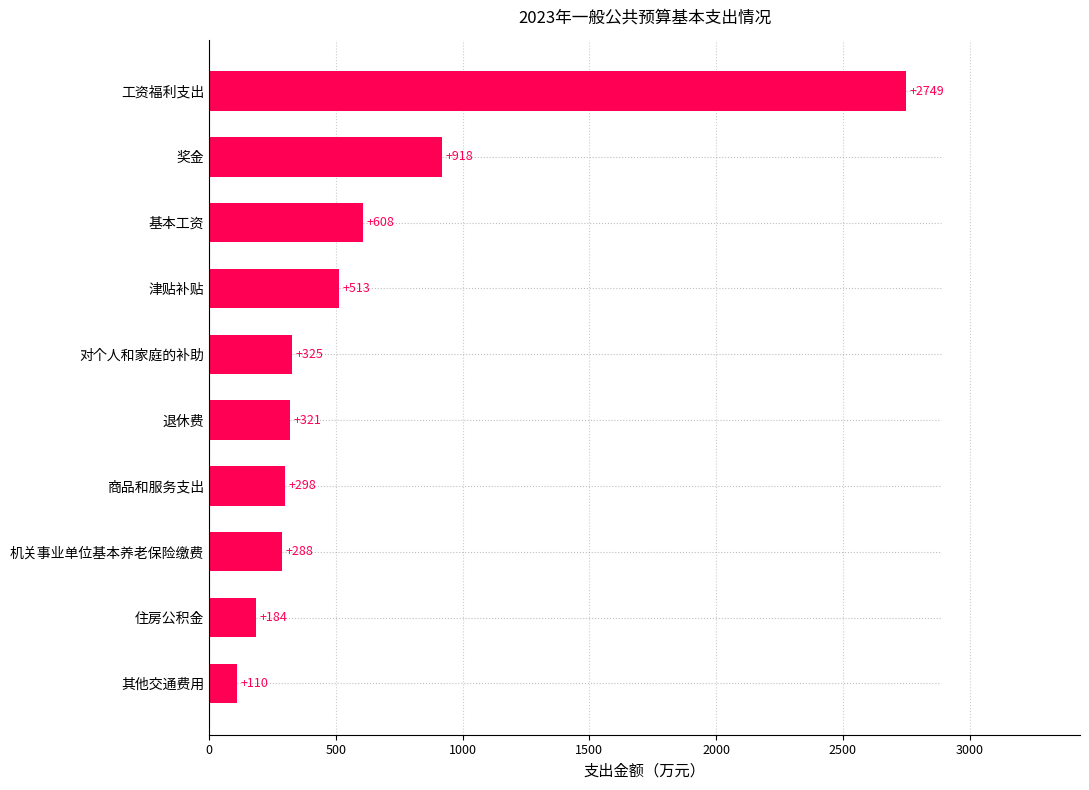

At which label is the value closest to 1429?

奖金